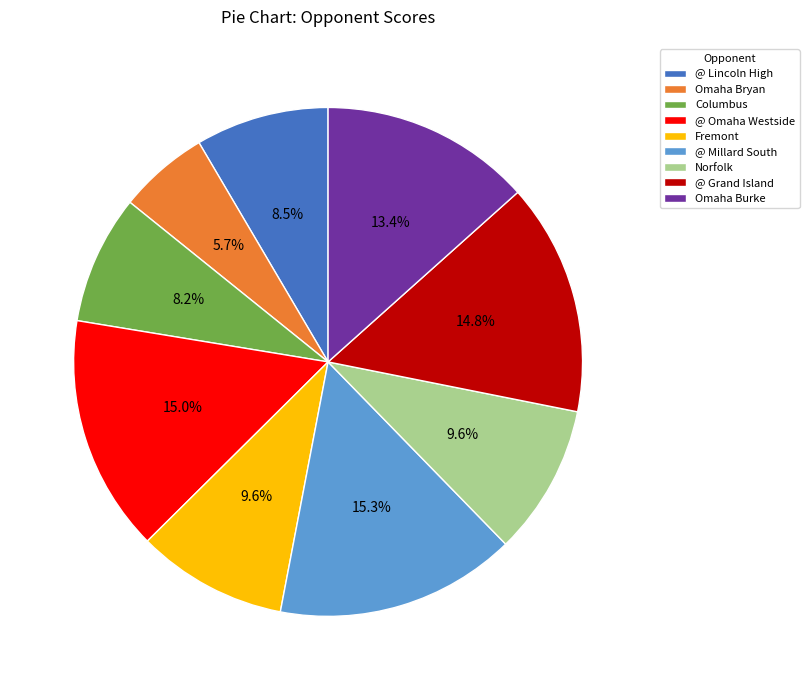

Which slice is the smallest?

Omaha Bryan